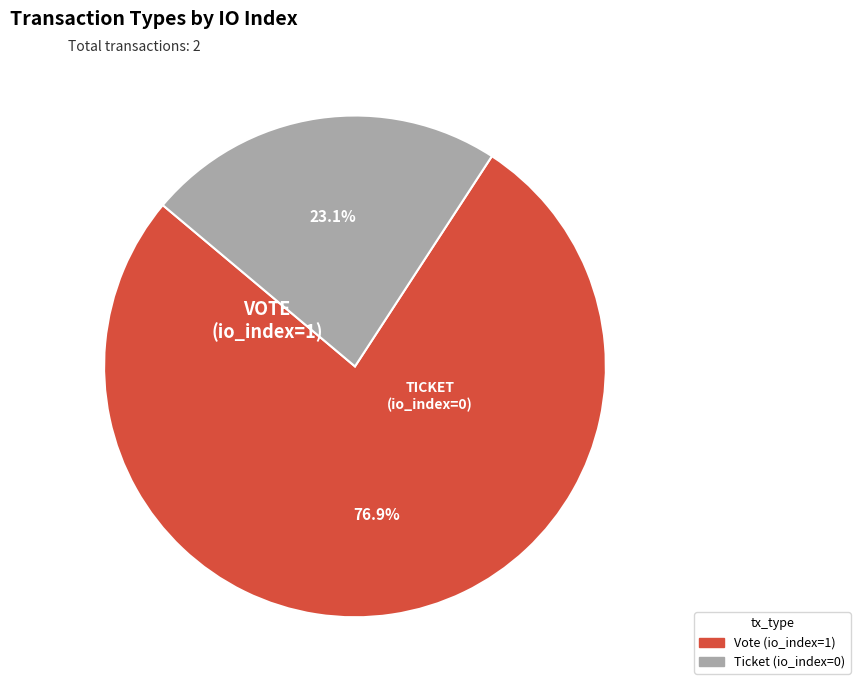

How many segments does this pie chart have?

2